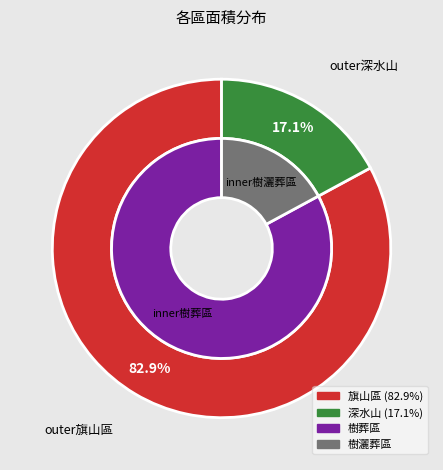

Which category accounts for the majority?

旗山區